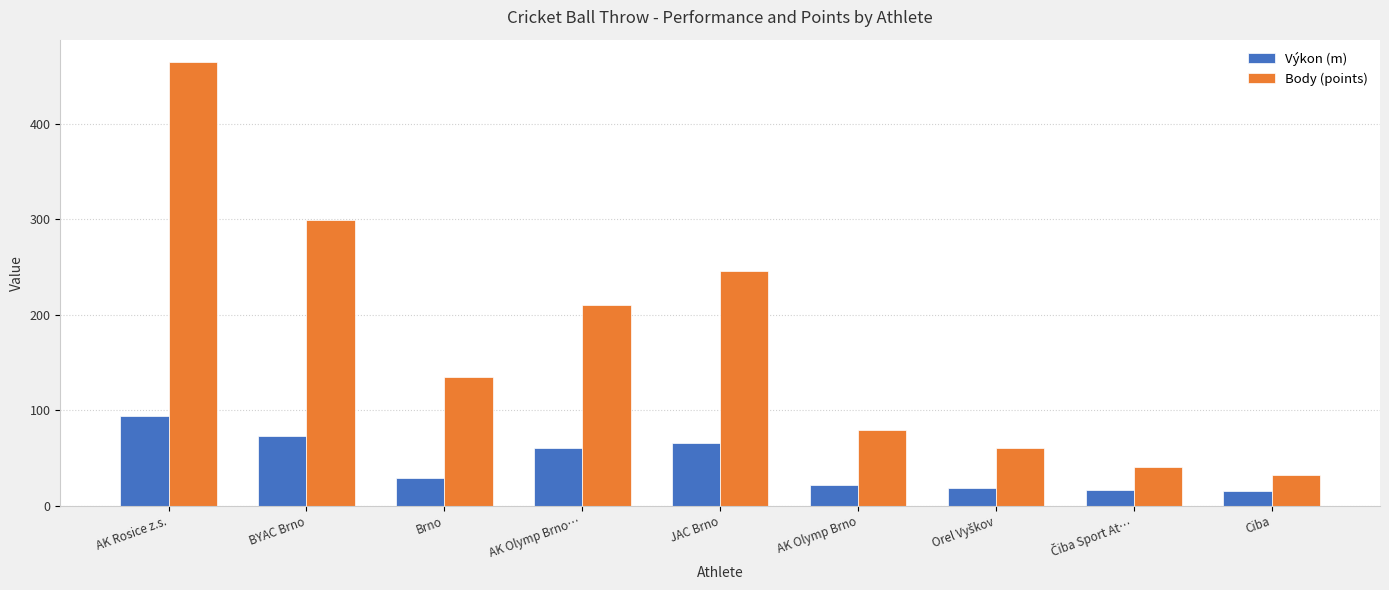

What is the label of the 4th bar from the right?

AK Olymp Brno